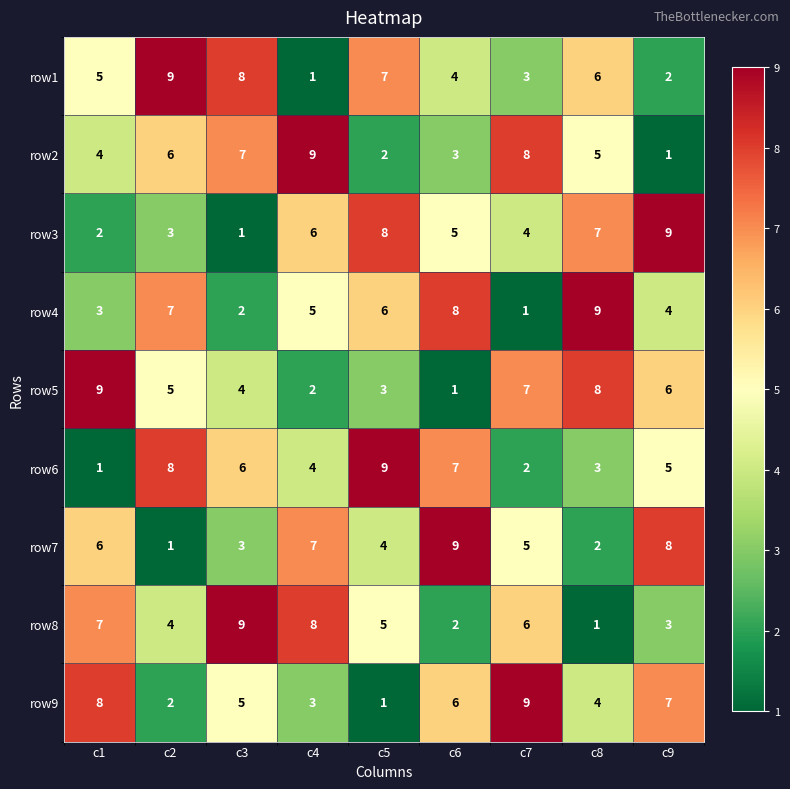

True or false: row2 has a value of 2 at c1.

False